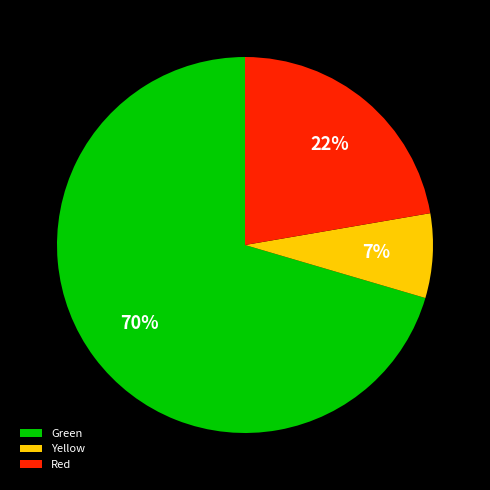

How many segments does this pie chart have?

3